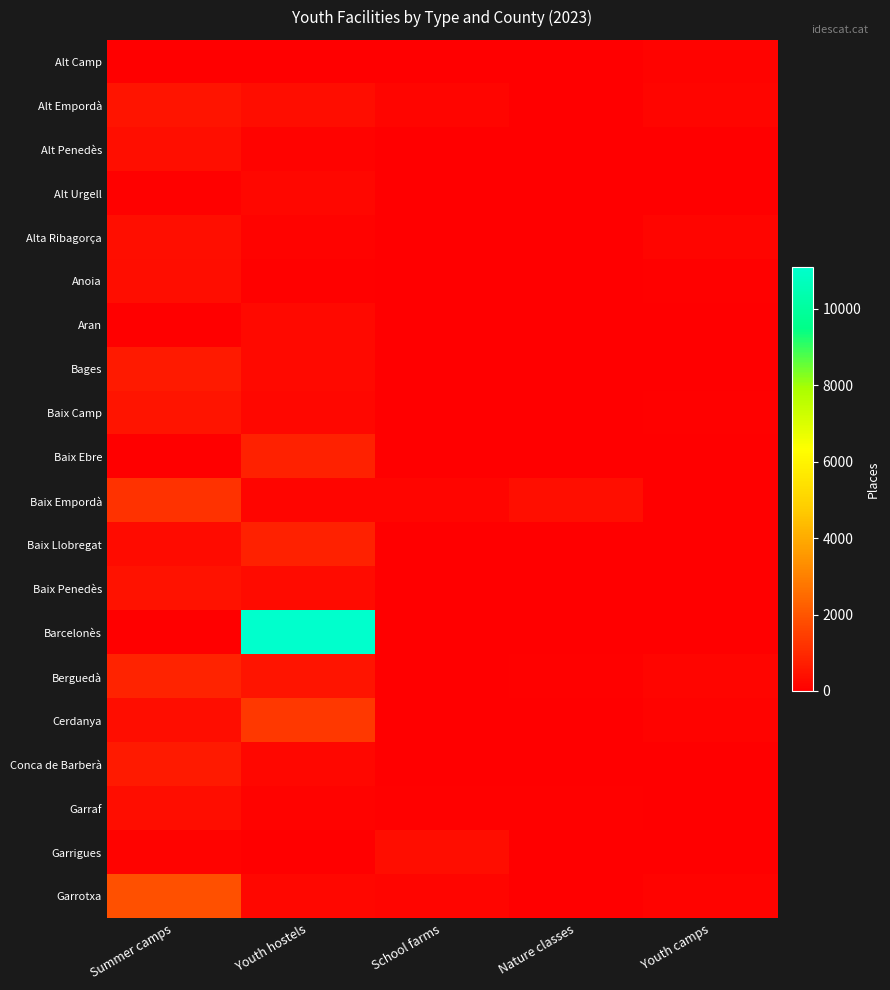

Reading right to left, transcribe all the data shown in this chart.

Alt Camp: Youth camps=120	Nature classes=0	School farms=0	Youth hostels=0	Summer camps=38
Alt Empordà: Youth camps=150	Nature classes=0	School farms=143	Youth hostels=322	Summer camps=509
Alt Penedès: Youth camps=0	Nature classes=0	School farms=0	Youth hostels=92	Summer camps=369
Alt Urgell: Youth camps=0	Nature classes=0	School farms=0	Youth hostels=178	Summer camps=73
Alta Ribagorça: Youth camps=140	Nature classes=0	School farms=0	Youth hostels=106	Summer camps=388
Anoia: Youth camps=80	Nature classes=0	School farms=0	Youth hostels=78	Summer camps=323
Aran: Youth camps=0	Nature classes=0	School farms=0	Youth hostels=225	Summer camps=0
Bages: Youth camps=0	Nature classes=36	School farms=0	Youth hostels=243	Summer camps=612
Baix Camp: Youth camps=50	Nature classes=0	School farms=0	Youth hostels=198	Summer camps=478
Baix Ebre: Youth camps=0	Nature classes=0	School farms=0	Youth hostels=807	Summer camps=40
Baix Empordà: Youth camps=0	Nature classes=360	School farms=150	Youth hostels=133	Summer camps=1181
Baix Llobregat: Youth camps=0	Nature classes=36	School farms=0	Youth hostels=801	Summer camps=284
Baix Penedès: Youth camps=0	Nature classes=0	School farms=0	Youth hostels=290	Summer camps=462
Barcelonès: Youth camps=0	Nature classes=0	School farms=0	Youth hostels=11077	Summer camps=0
Berguedà: Youth camps=160	Nature classes=69	School farms=0	Youth hostels=478	Summer camps=834
Cerdanya: Youth camps=100	Nature classes=0	School farms=0	Youth hostels=1326	Summer camps=332
Conca de Barberà: Youth camps=0	Nature classes=0	School farms=0	Youth hostels=196	Summer camps=618
Garraf: Youth camps=0	Nature classes=48	School farms=80	Youth hostels=124	Summer camps=340
Garrigues: Youth camps=0	Nature classes=0	School farms=340	Youth hostels=18	Summer camps=97
Garrotxa: Youth camps=100	Nature classes=0	School farms=132	Youth hostels=186	Summer camps=1884